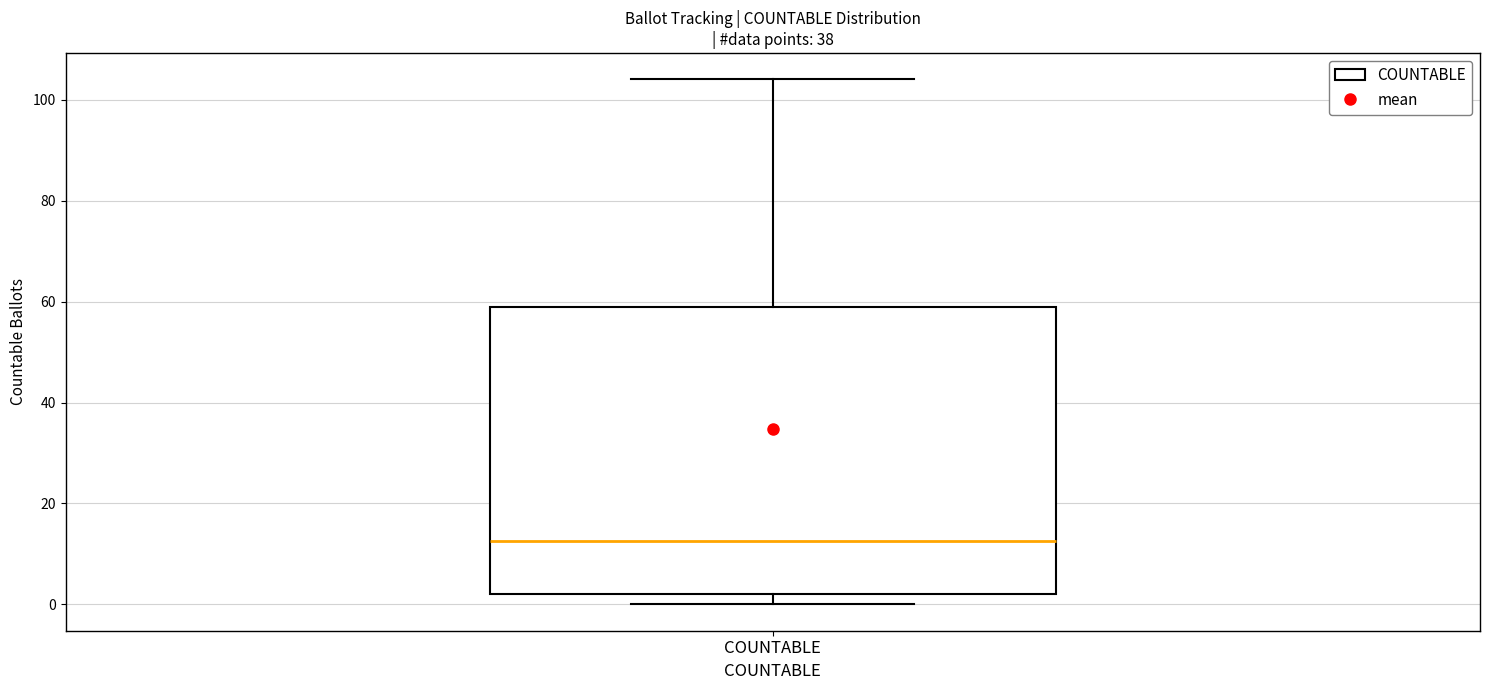

Where is the lower edge of the box for COUNTABLE on the y-axis? The values are not printed on the chart, so give them approximately, as read against the axis.

2